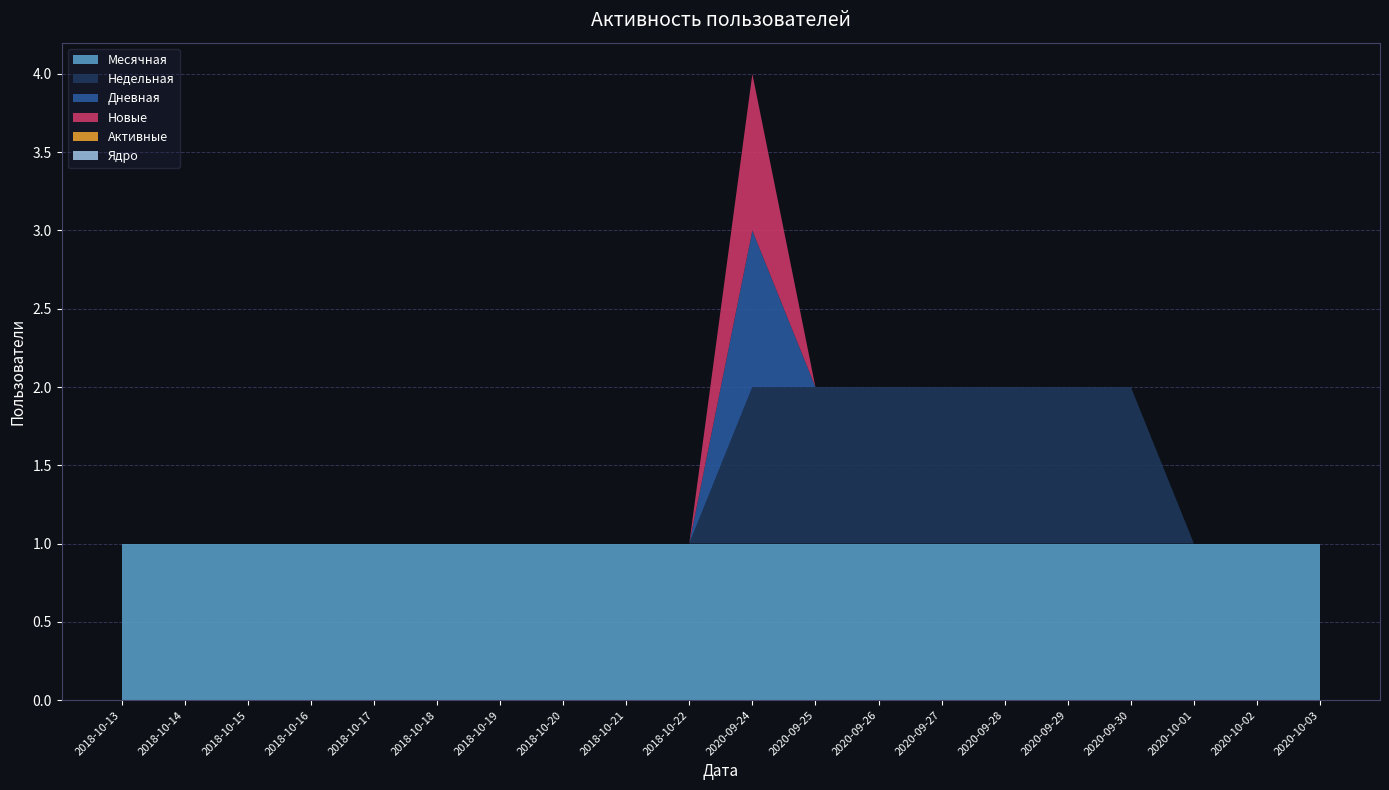

Reading right to left, list all the values displayed in this chart.

Месячная: 1	1	1	1	1	1	1	1	1	1	1	1	1	1	1	1	1	1	1	1
Недельная: 0	0	0	1	1	1	1	1	1	1	0	0	0	0	0	0	0	0	0	0
Дневная: 0	0	0	0	0	0	0	0	0	1	0	0	0	0	0	0	0	0	0	0
Новые: 0	0	0	0	0	0	0	0	0	1	0	0	0	0	0	0	0	0	0	0
Активные: 0	0	0	0	0	0	0	0	0	0	0	0	0	0	0	0	0	0	0	0
Ядро: 0	0	0	0	0	0	0	0	0	0	0	0	0	0	0	0	0	0	0	0